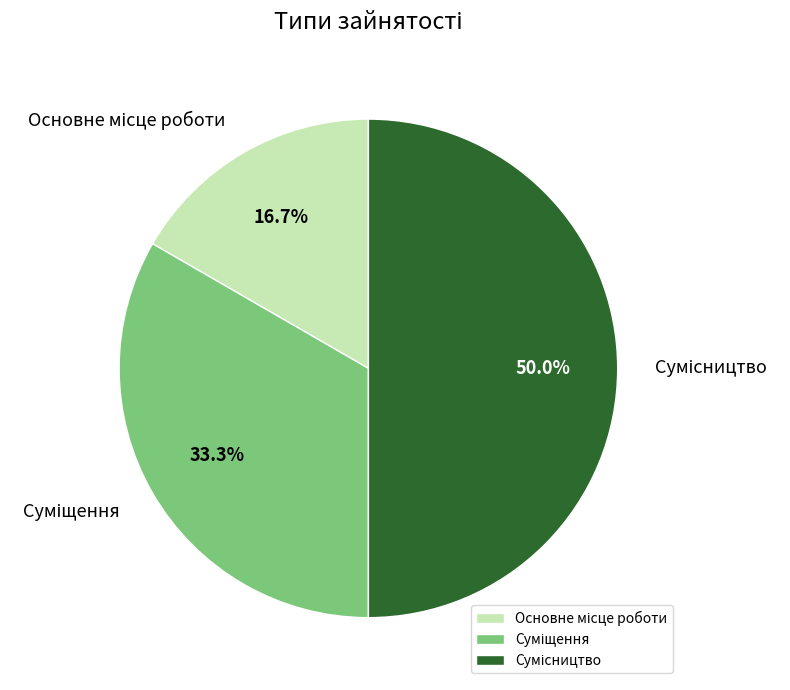

Which slice is the largest?

Сумісництво